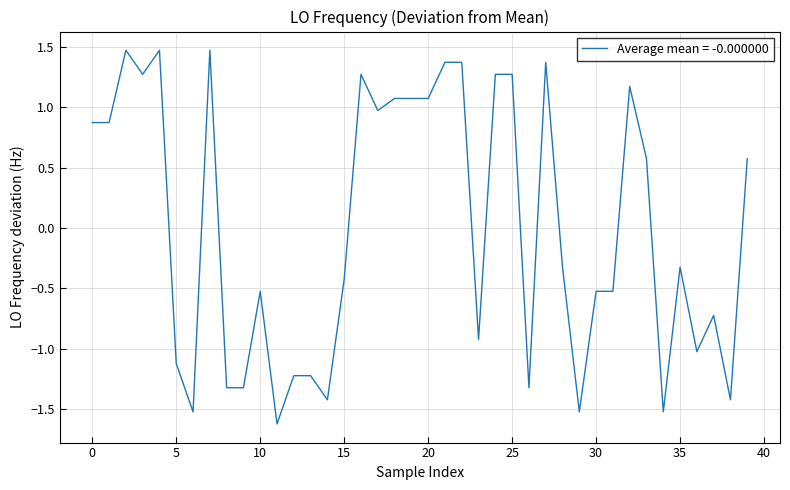

How many values are above zero?

19